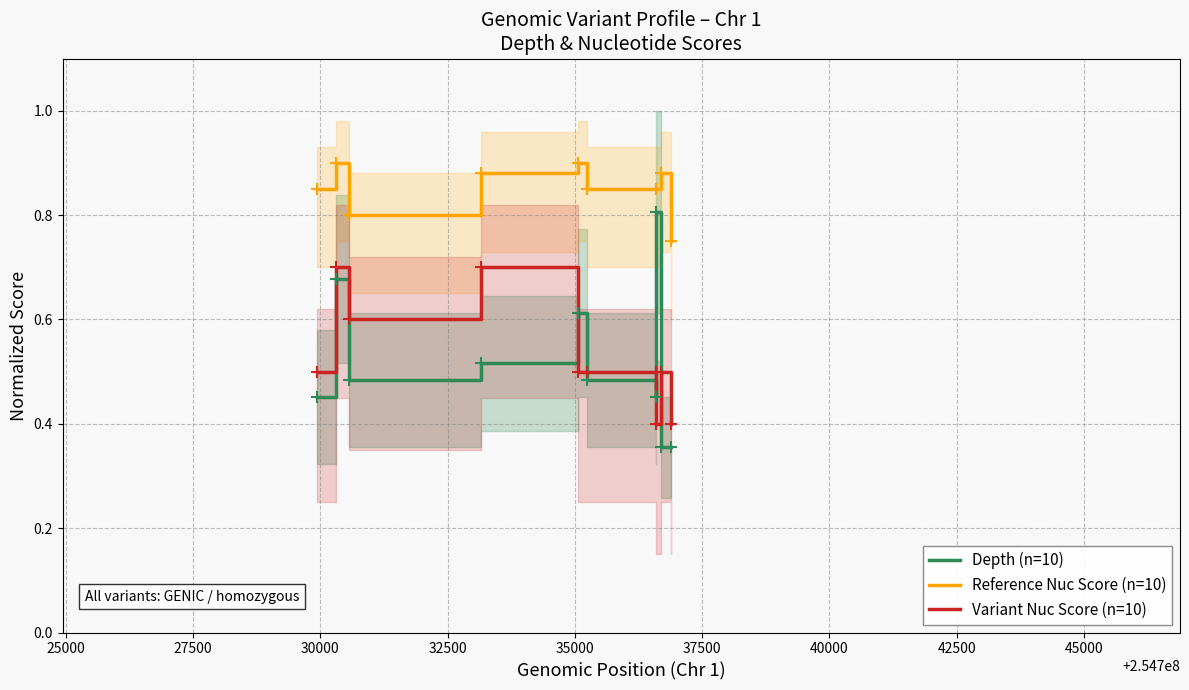

What are all the series names shown in the legend?

Depth (n=10), Reference Nuc Score (n=10), Variant Nuc Score (n=10)